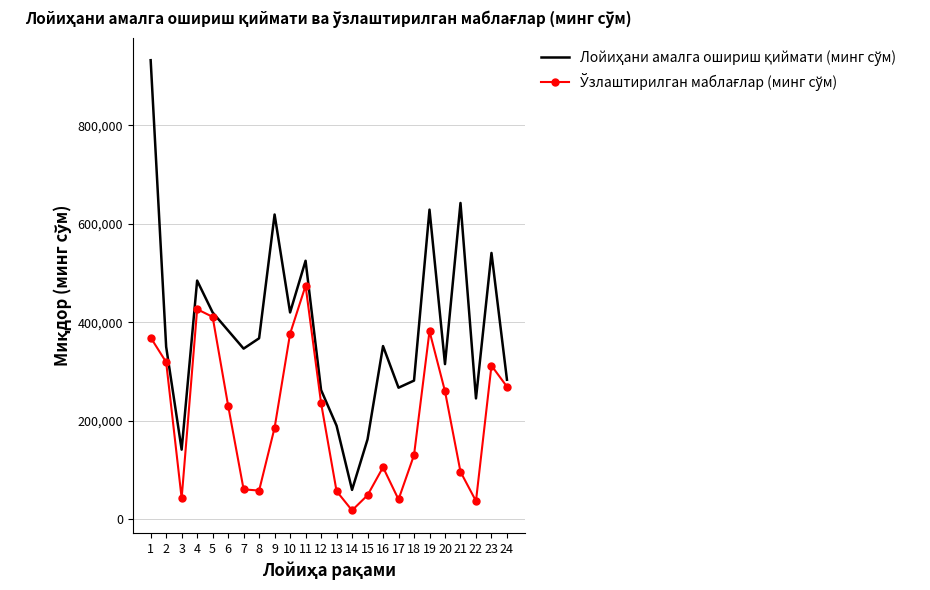

What is the maximum value shown in the chart?

932465.4